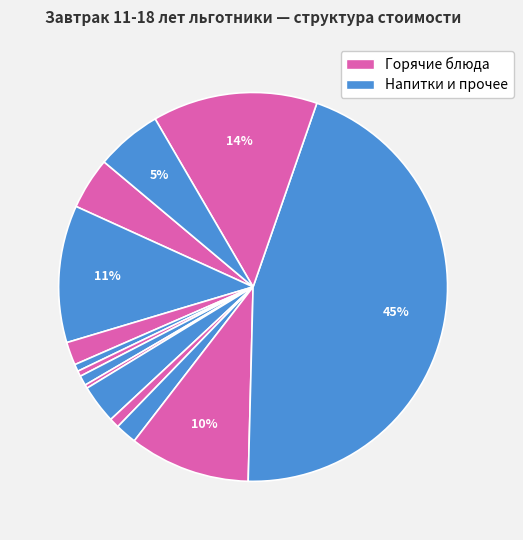

Count the number of slices in the pie.

14